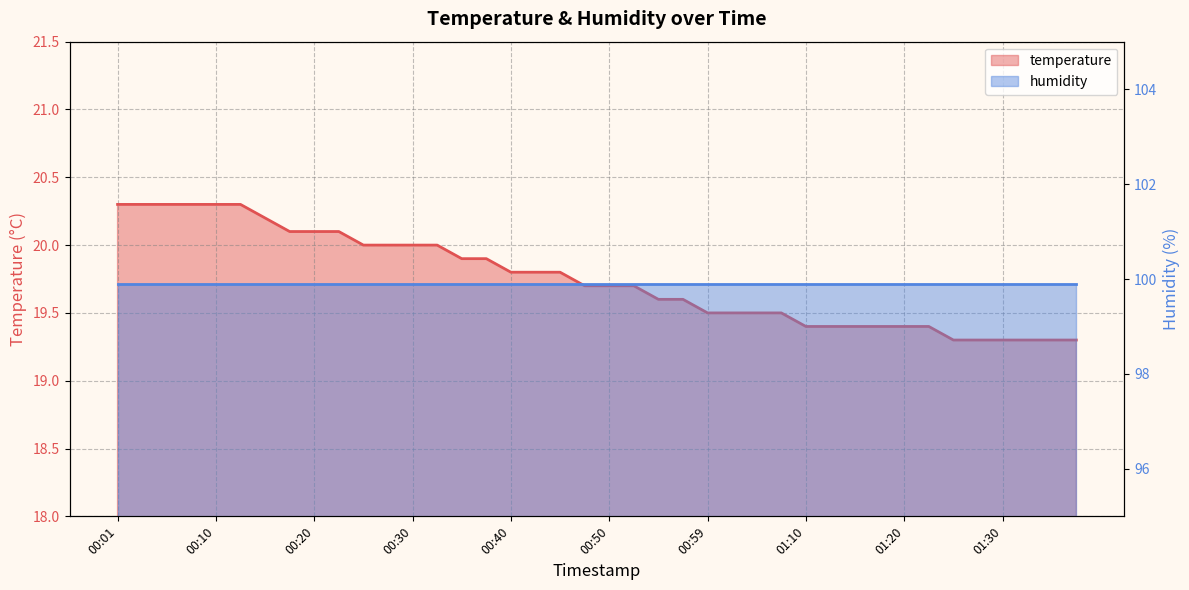

The chart shows a value of 30.8 at 01:15. True or false?

False